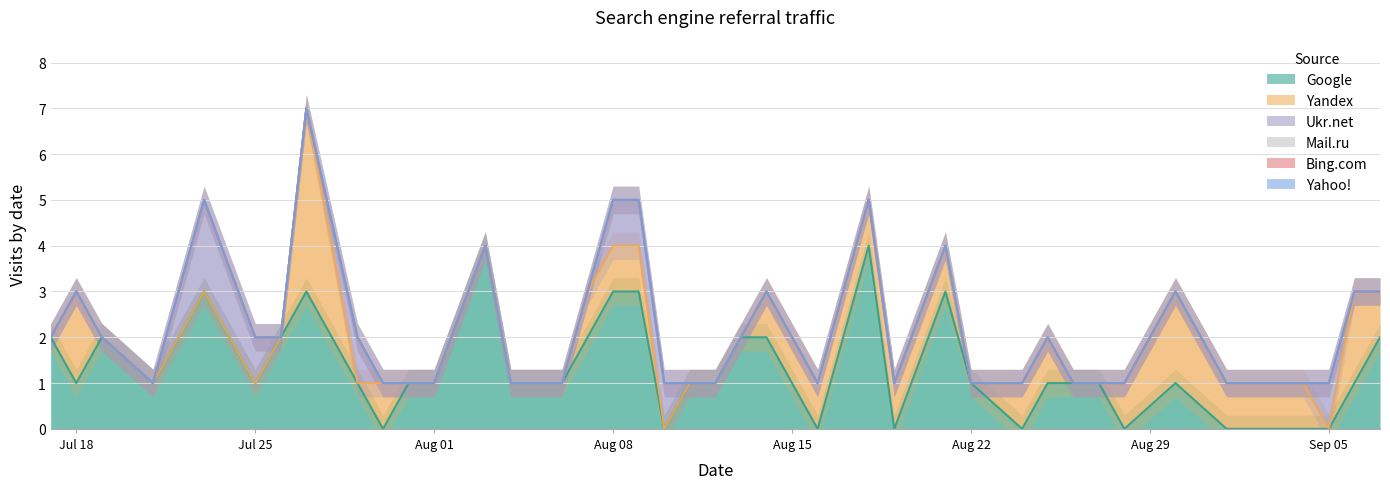

At which category is the sum across all series the highest?

2017-07-27